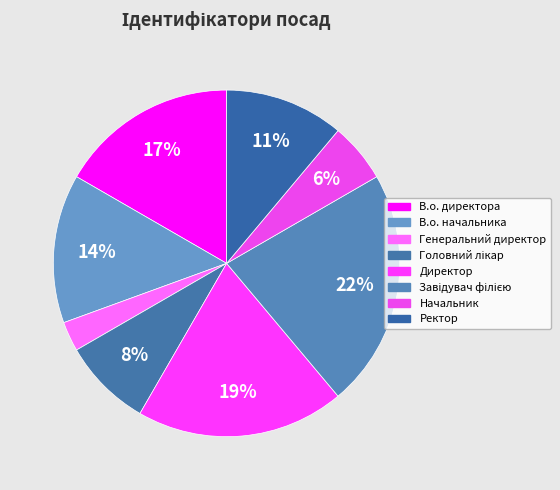

What portion of the pie excludes Завідувач філією?

77.8%